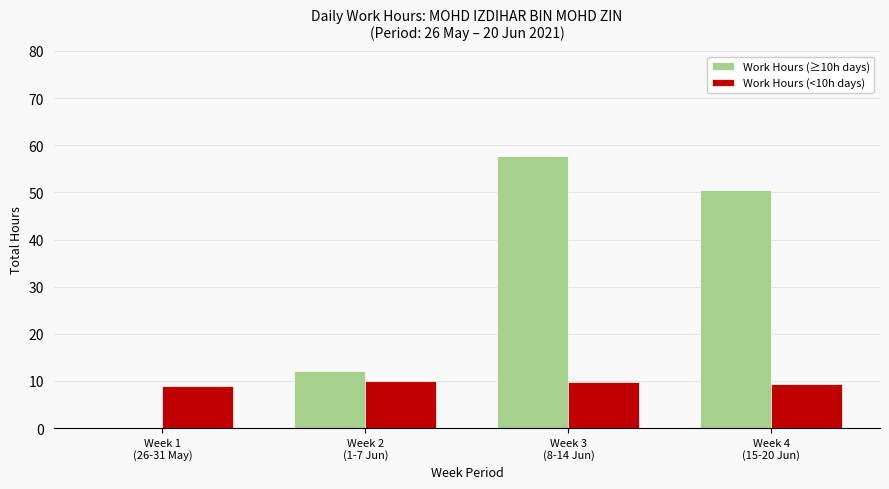

Are the bars grouped side by side (vs. stacked)?

Yes